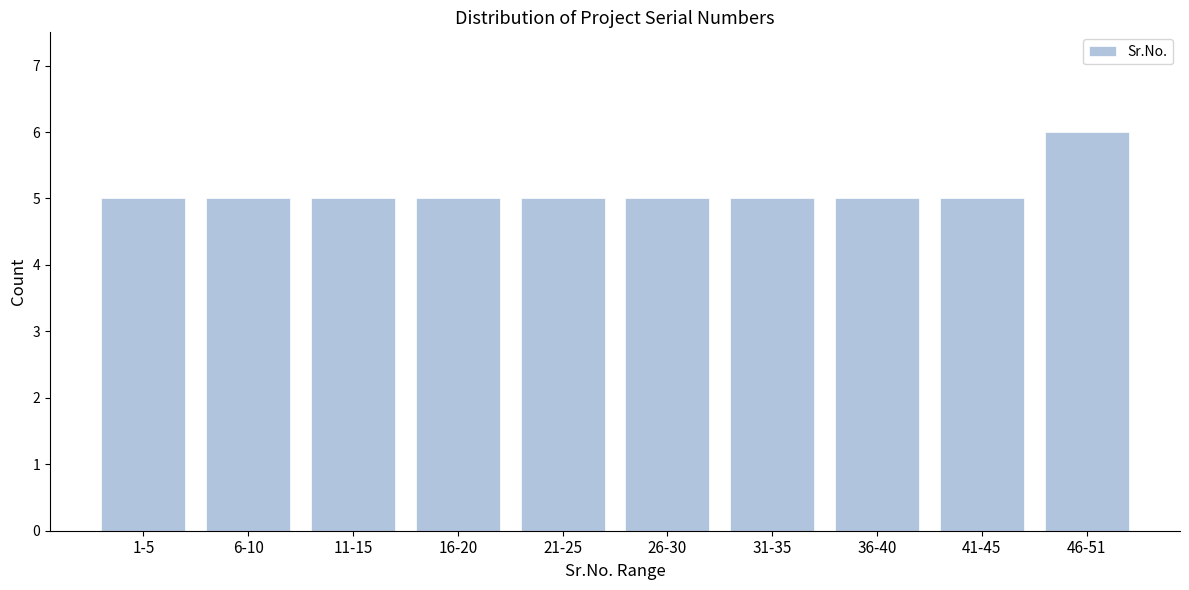

Reading left to right, transcribe all the data shown in this chart.

1-5=5	6-10=5	11-15=5	16-20=5	21-25=5	26-30=5	31-35=5	36-40=5	41-45=5	46-51=6